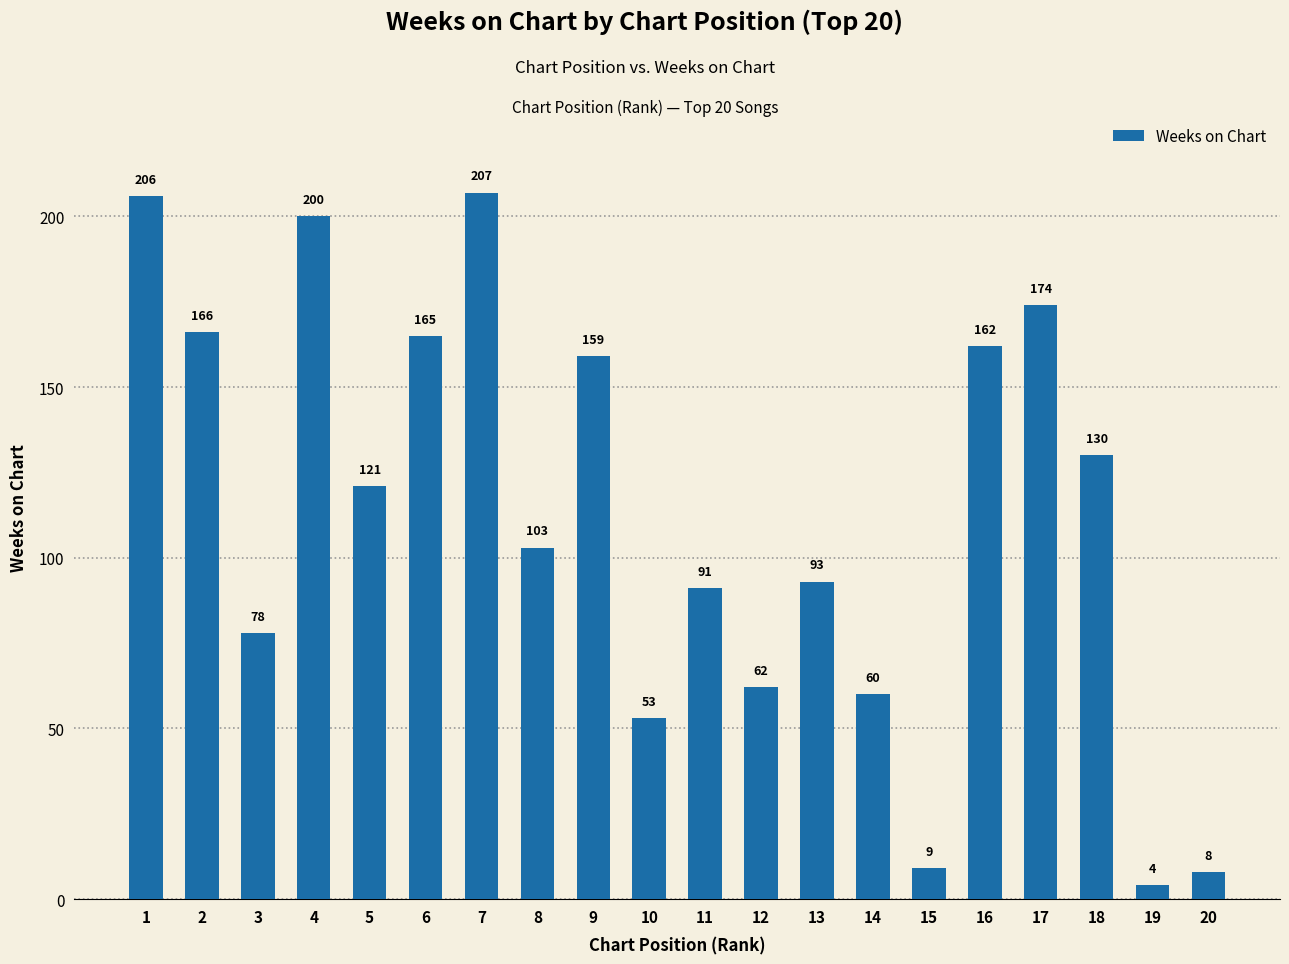

At which category does the chart reach its minimum across all series?

19